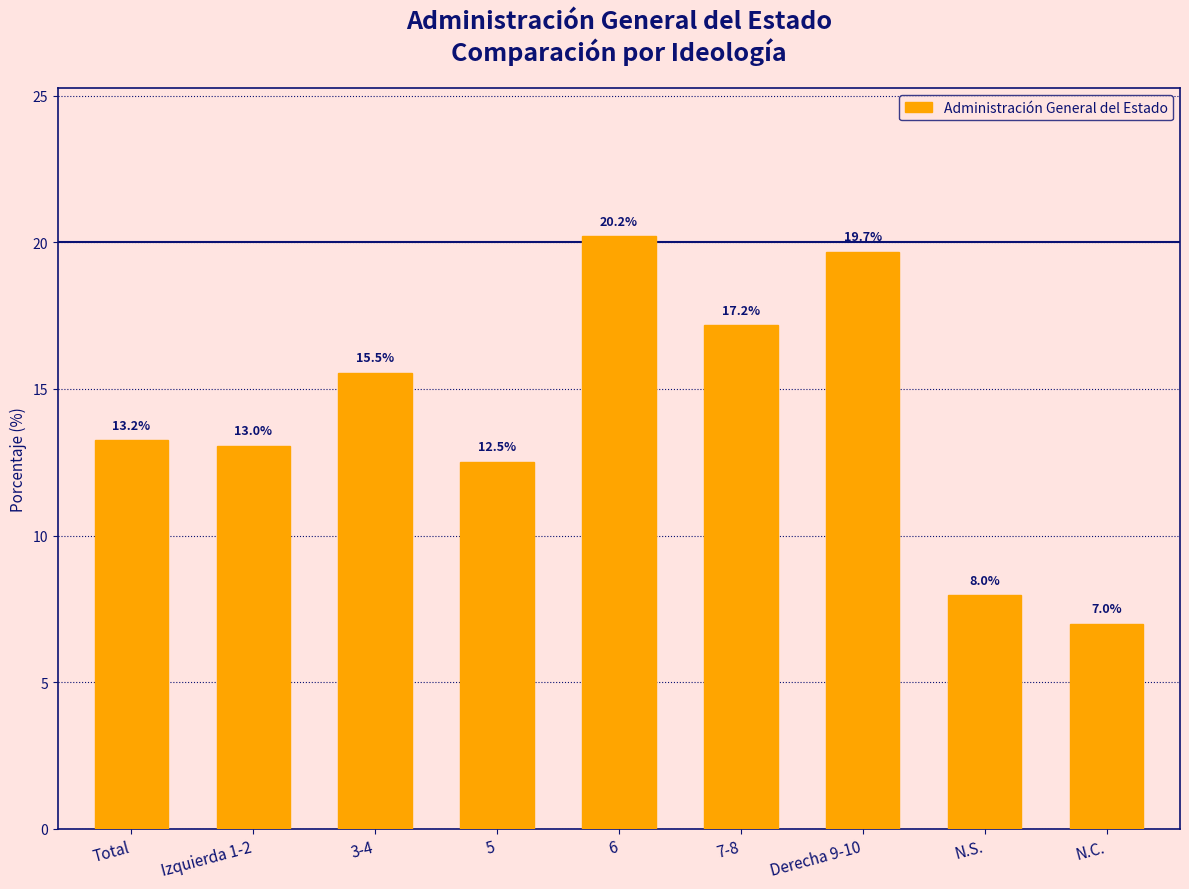

Reading left to right, list all the values displayed in this chart.

13.2	13.0	15.5	12.5	20.2	17.2	19.7	8.0	7.0